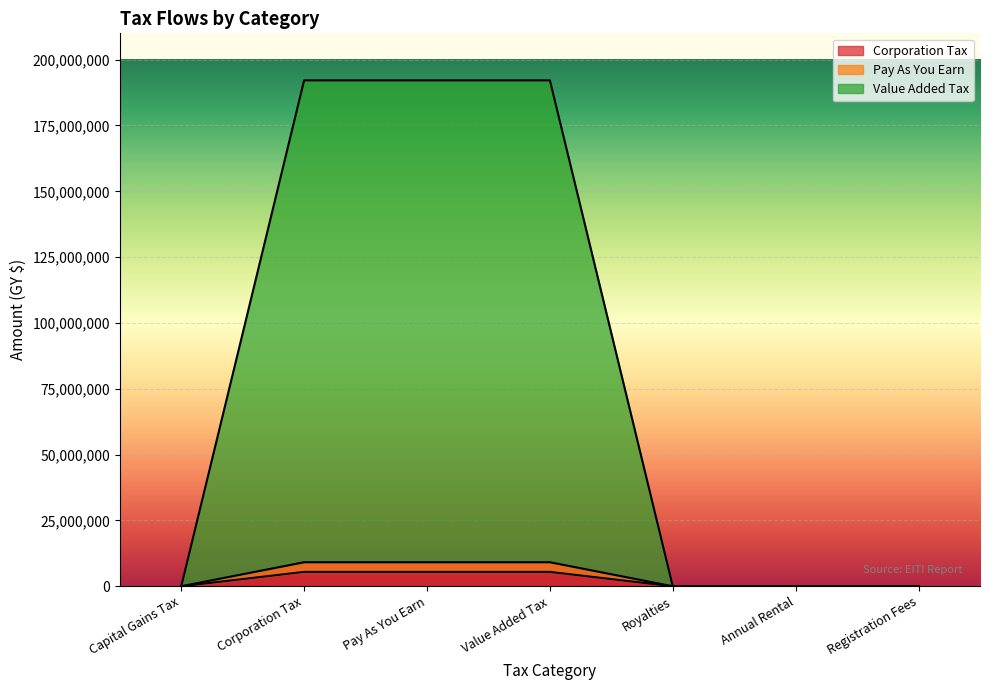

Reading left to right, extract all data points from this chart.

Corporation Tax: 0	5465390	5465390	5465390	0	0	0
Pay As You Earn: 0	9131928	9131928	9131928	0	0	0
Value Added Tax: 0	192139041	192139041	192139041	0	0	0